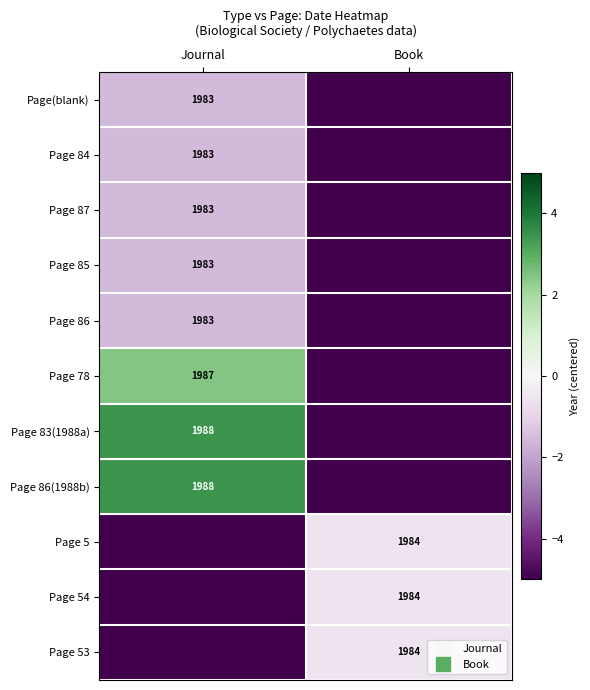

Which label corresponds to the largest value in the chart?

Journal